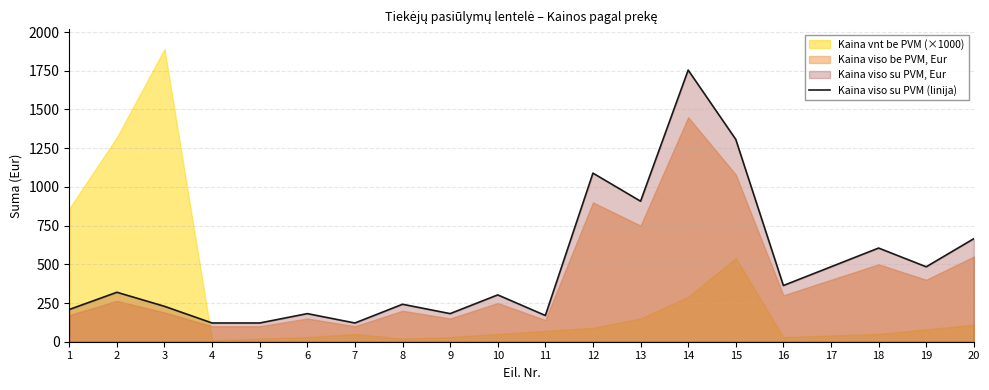

Reading left to right, what are all the values shown in this chart?

208.1	319.4	228.7	121.0	121.0	181.5	121.0	242.0	181.5	302.5	169.4	1089.0	907.5	1754.5	1306.8	363.0	484.0	605.0	484.0	665.5